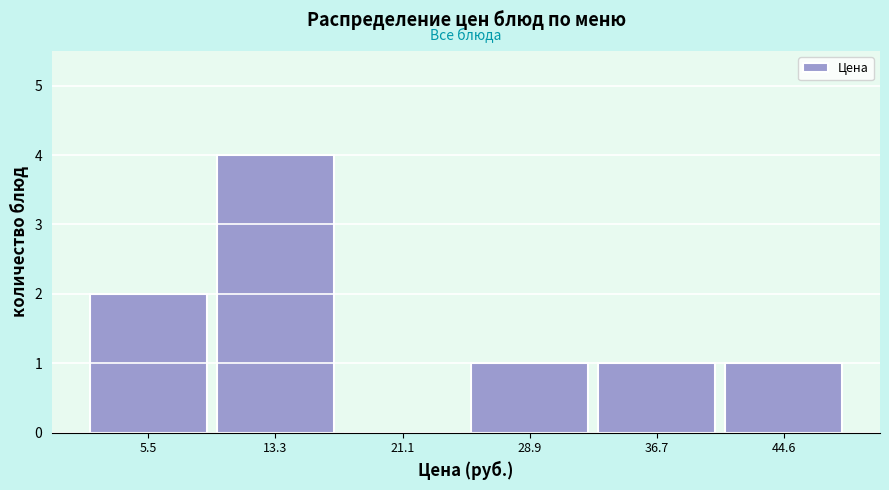

Which range on the x-axis has the tallest bar?

9 to 17